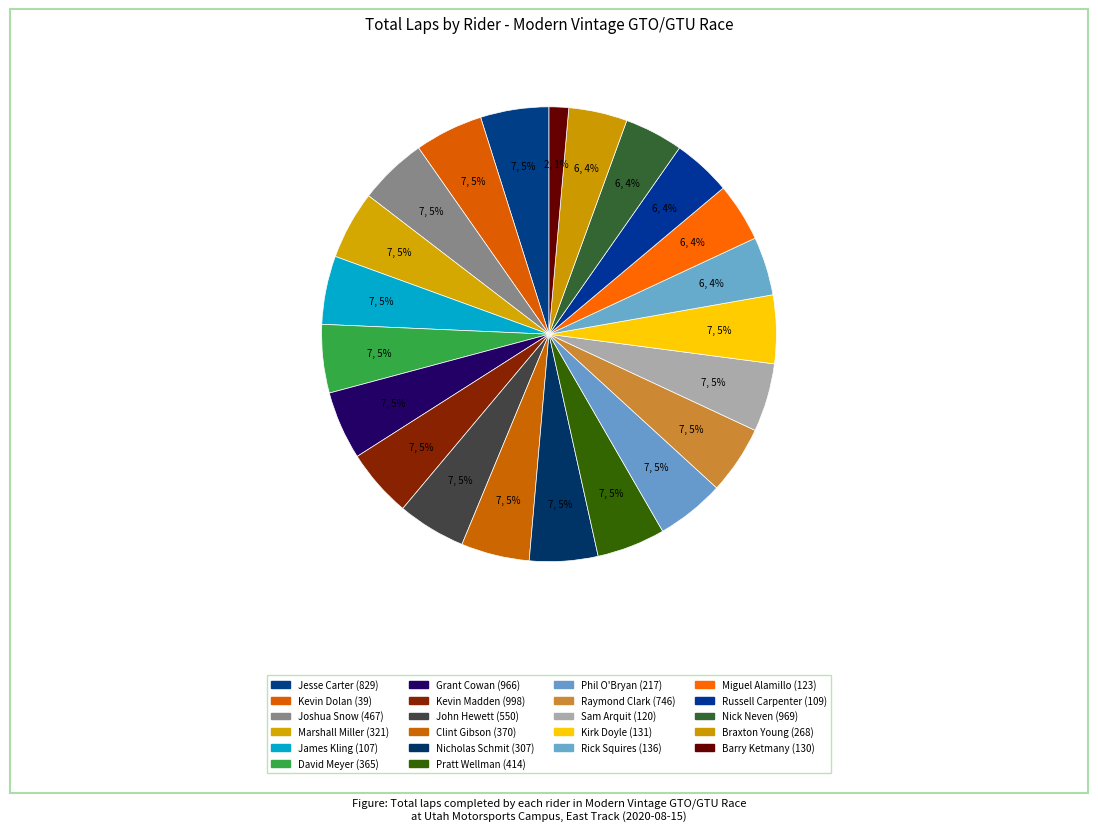

Is there any slice that represents more than half of the pie?

No